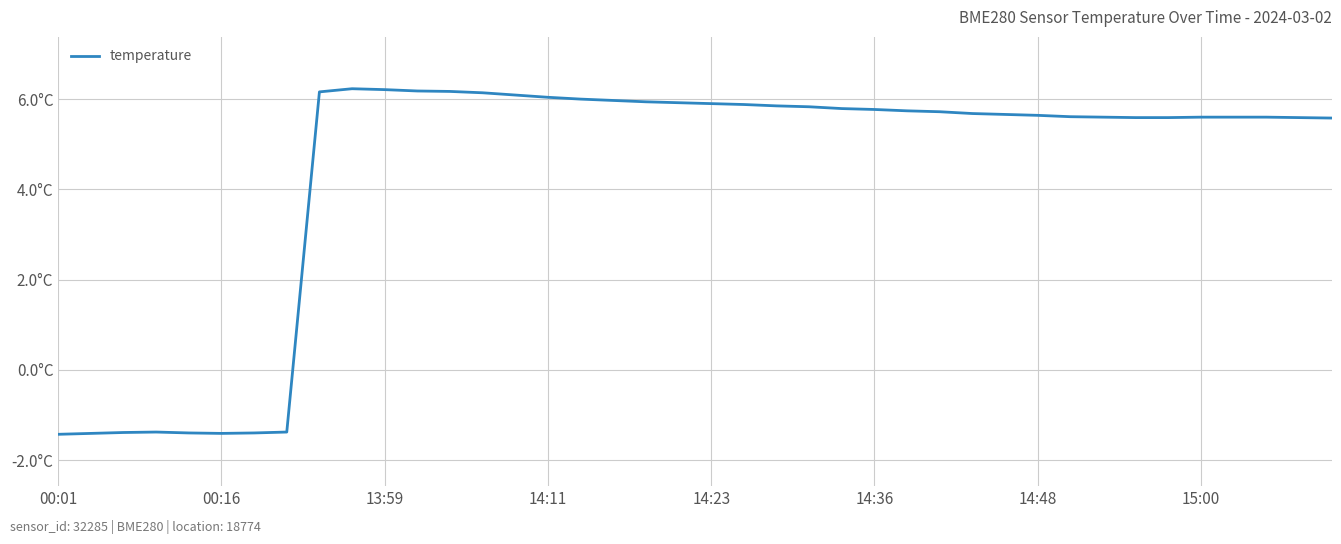

What is the label of the 4th point from the left?

14:11